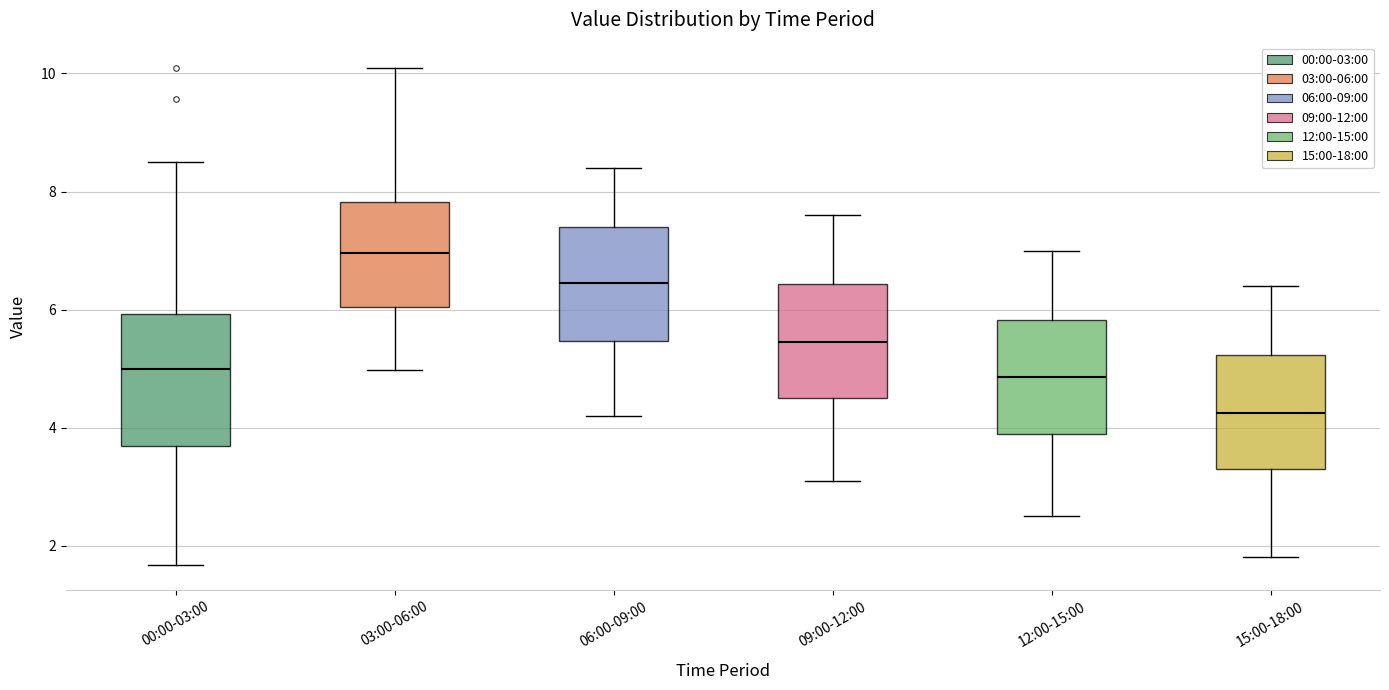

Reading left to right, read every box against the y-axis: the position of its median line, the range the box covers, and the ends of its whiskers. The values are not printed on the chart, so give them approximately, as read against the axis.

00:00-03:00: median 5.0, box 3.6 to 6.0, whiskers 1.6 to 8.6
03:00-06:00: median 7.0, box 6.0 to 7.8, whiskers 5.0 to 10.2
06:00-09:00: median 6.4, box 5.4 to 7.4, whiskers 4.2 to 8.4
09:00-12:00: median 5.4, box 4.6 to 6.4, whiskers 3.2 to 7.6
12:00-15:00: median 4.8, box 4.0 to 5.8, whiskers 2.6 to 7.0
15:00-18:00: median 4.2, box 3.4 to 5.2, whiskers 1.8 to 6.4